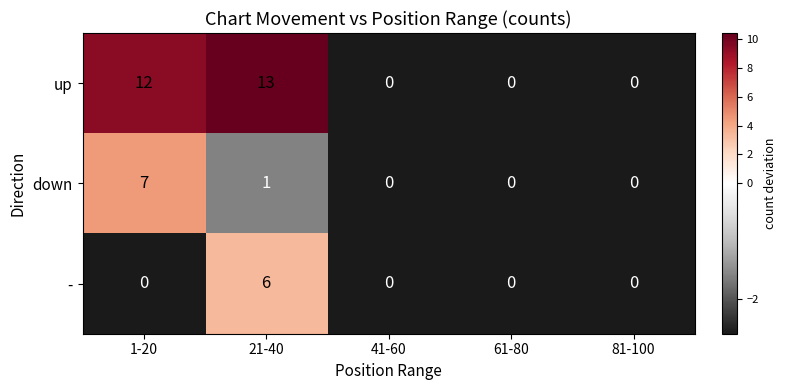

How many positive values does the - series have?

1